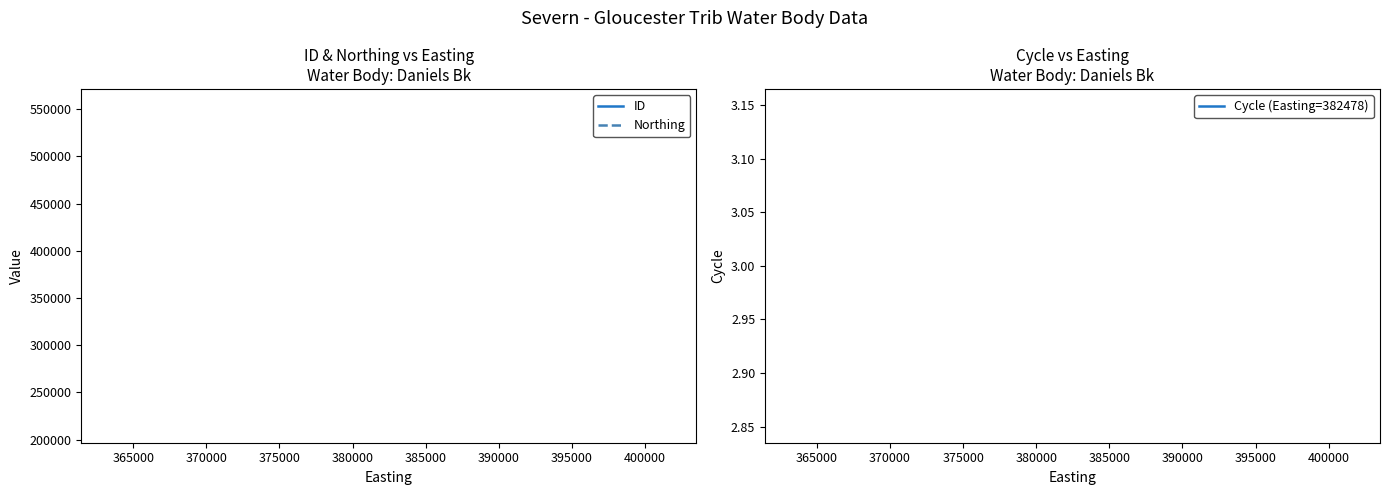

Which series has the largest range (max minus min)?

ID